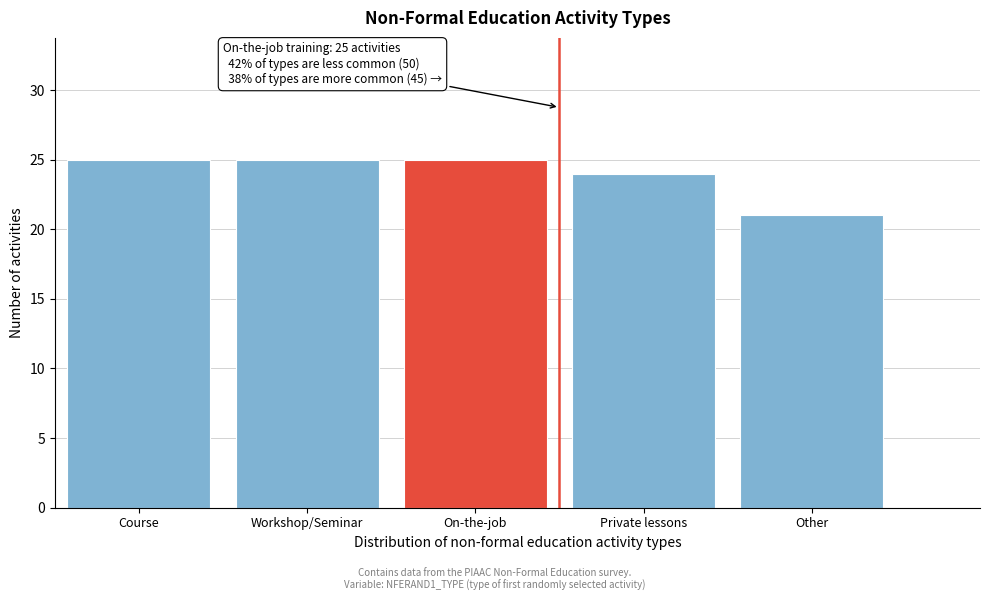

Reading left to right, what are all the values shown in this chart?

25	25	25	24	21